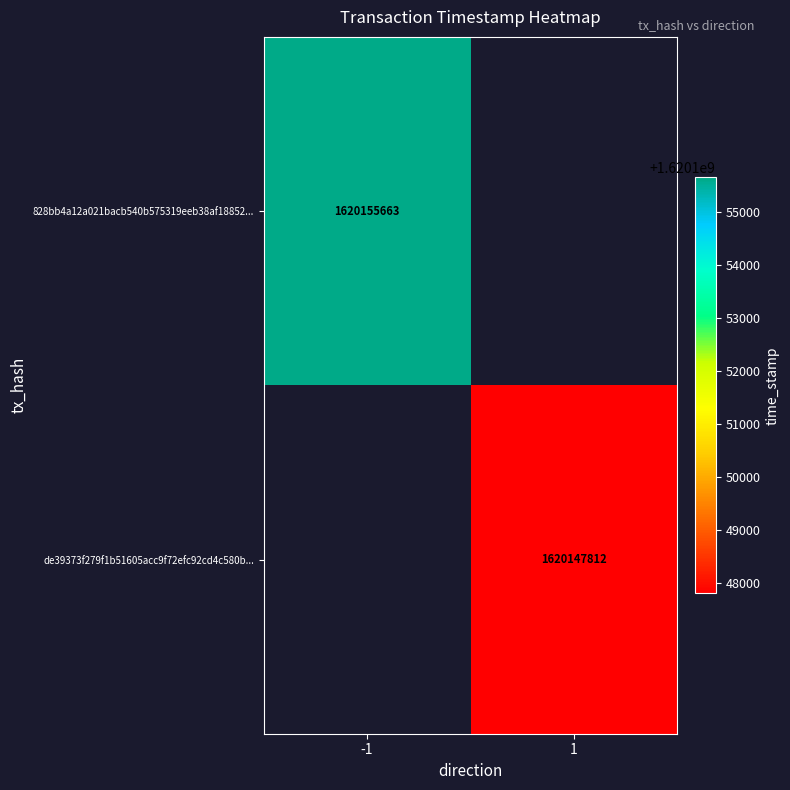

The 828bb4a12a021bacb540b575319eeb38af18852... series shows 1620155663 at -1. True or false?

True